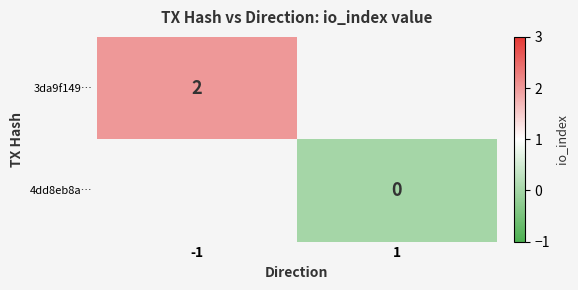

Is the value of 4dd8eb8a… at 1 greater than the value of 3da9f149… at -1?

No